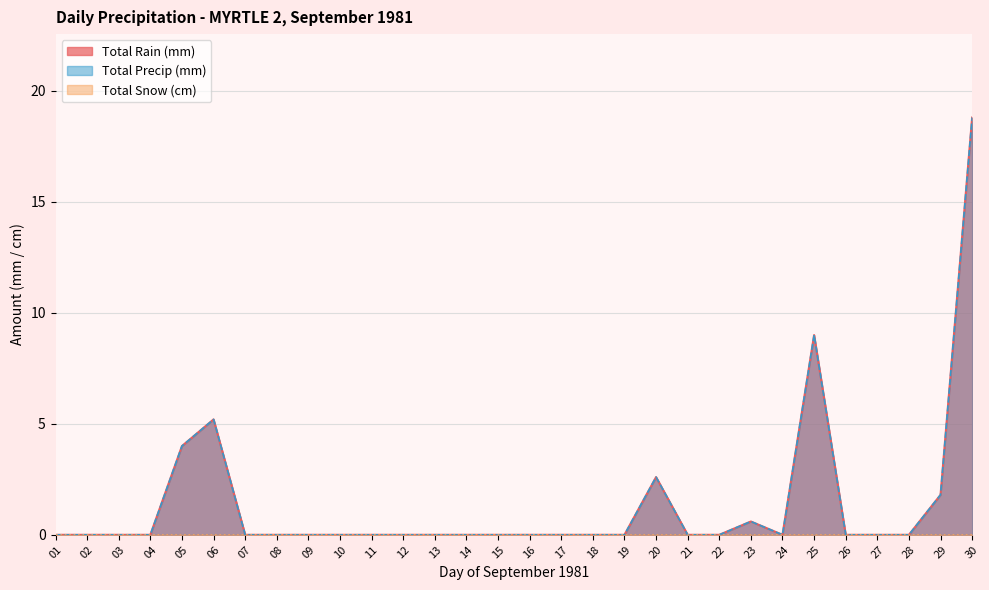

Is the value of Total Rain (mm) at 30 greater than the value of Total Precip (mm) at 16?

Yes